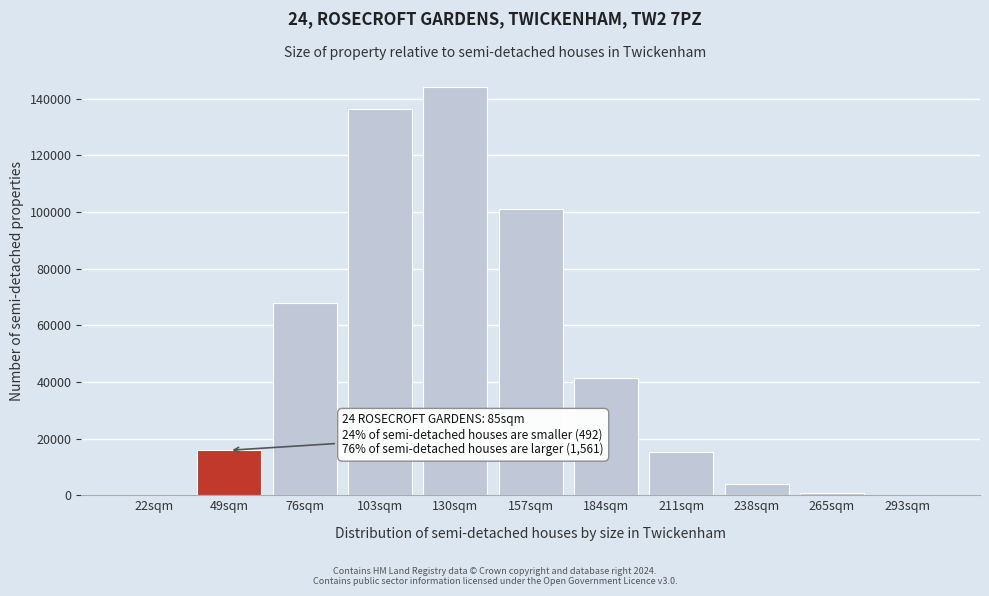

What is the change in value from 130sqm to 157sqm?

-42886